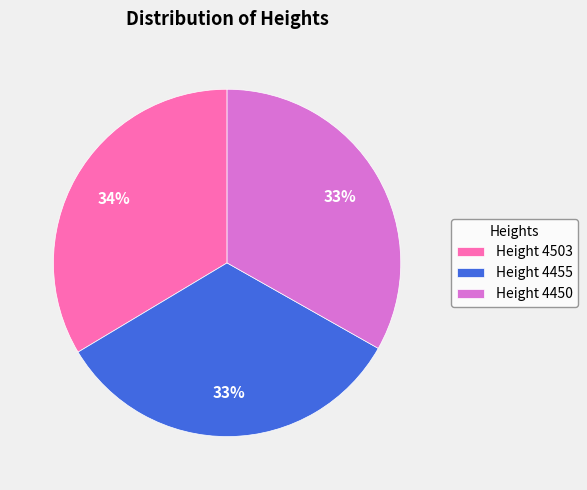

To the nearest percent, what portion does Height 4503 represent?

34%